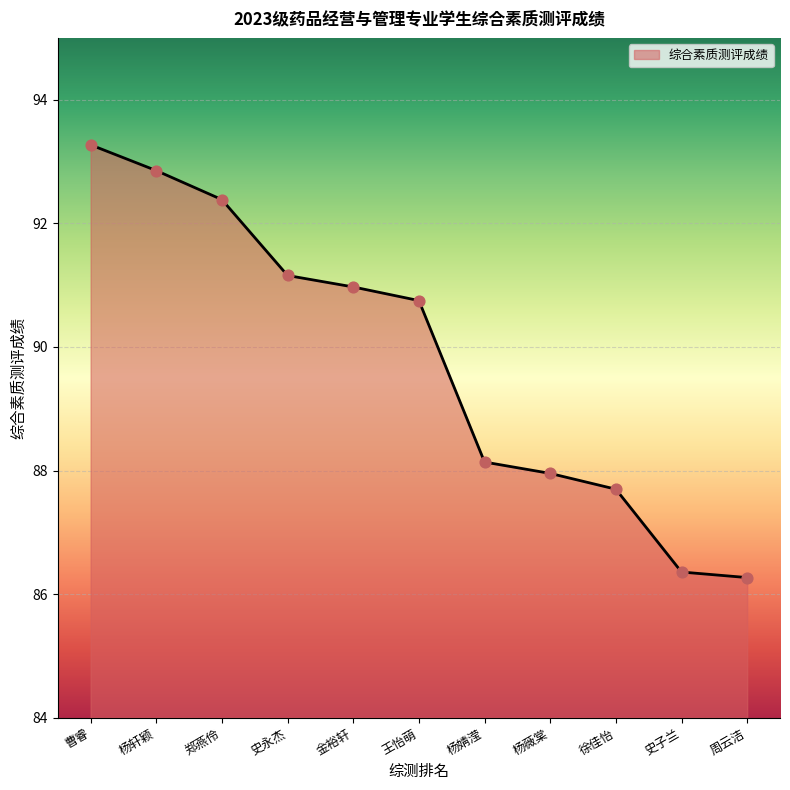

Between 金裕轩 and 史永杰, which is larger?

史永杰